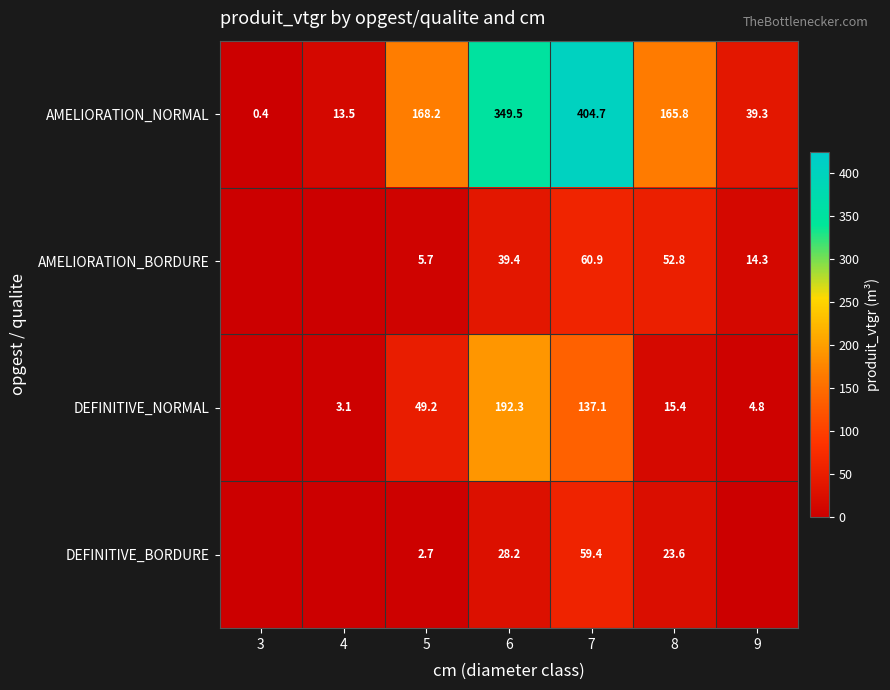

Is the value of AMELIORATION_NORMAL at 6 greater than the value of AMELIORATION_BORDURE at 9?

Yes